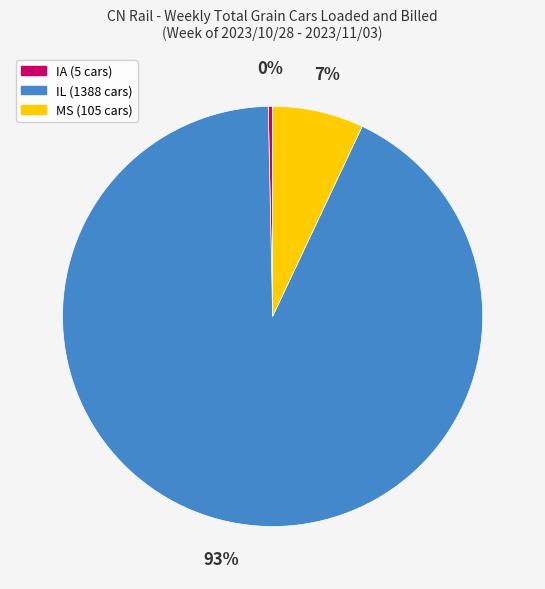

Which has a higher value, IA or MS?

MS